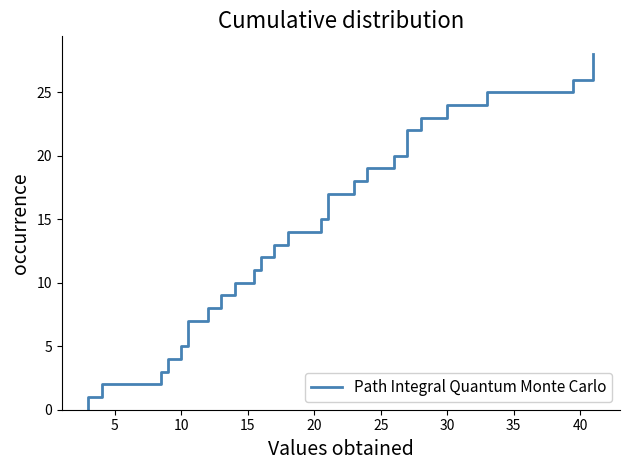

True or false: the data shows 40 at 28.

False